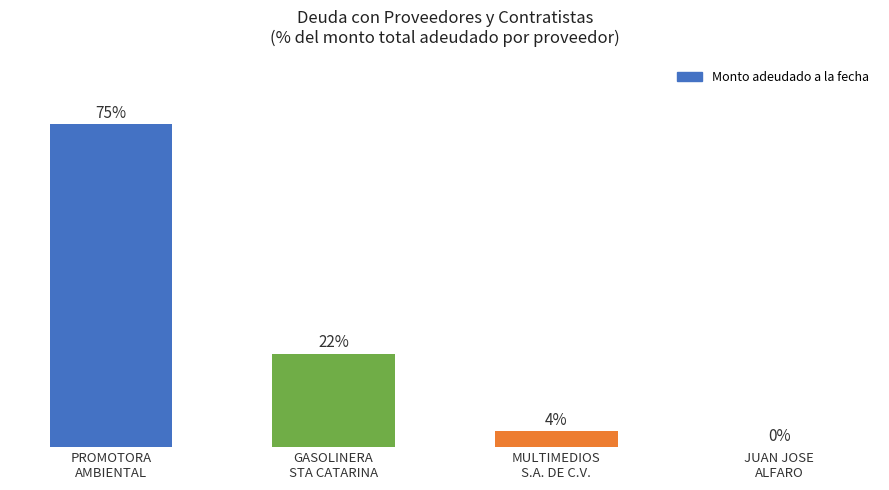

Which category has the highest value across all series?

PROMOTORA
AMBIENTAL